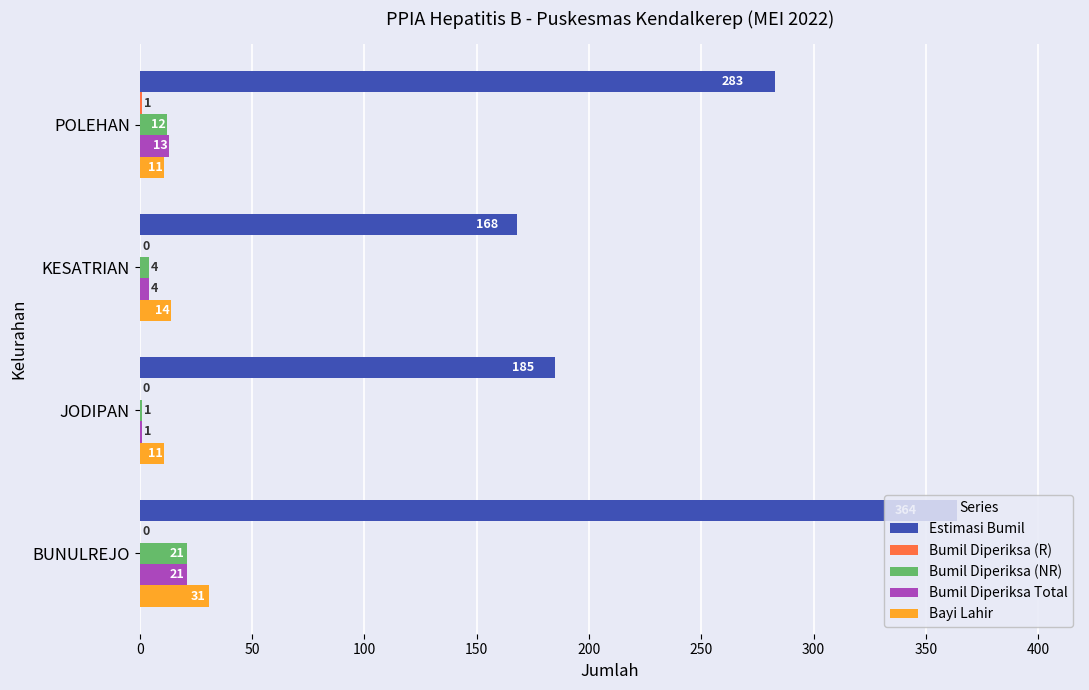

What is the sum of all Bumil Diperiksa Total values?

39